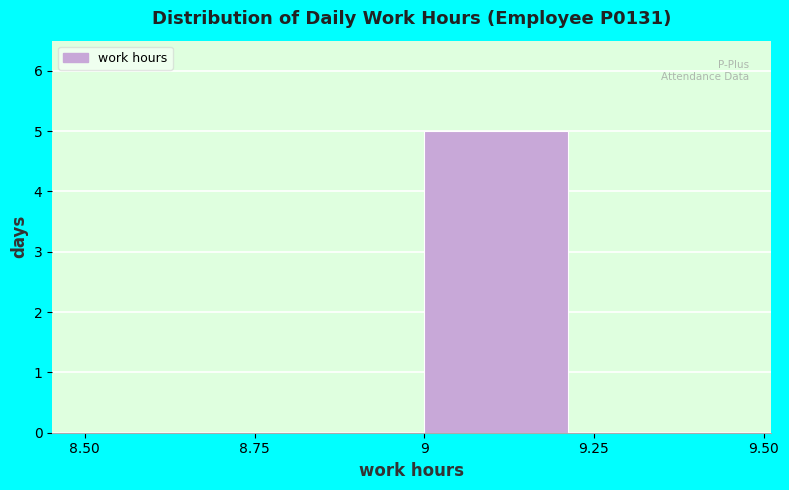

Over which range of the x-axis is the bar tallest?

9 to 9.25